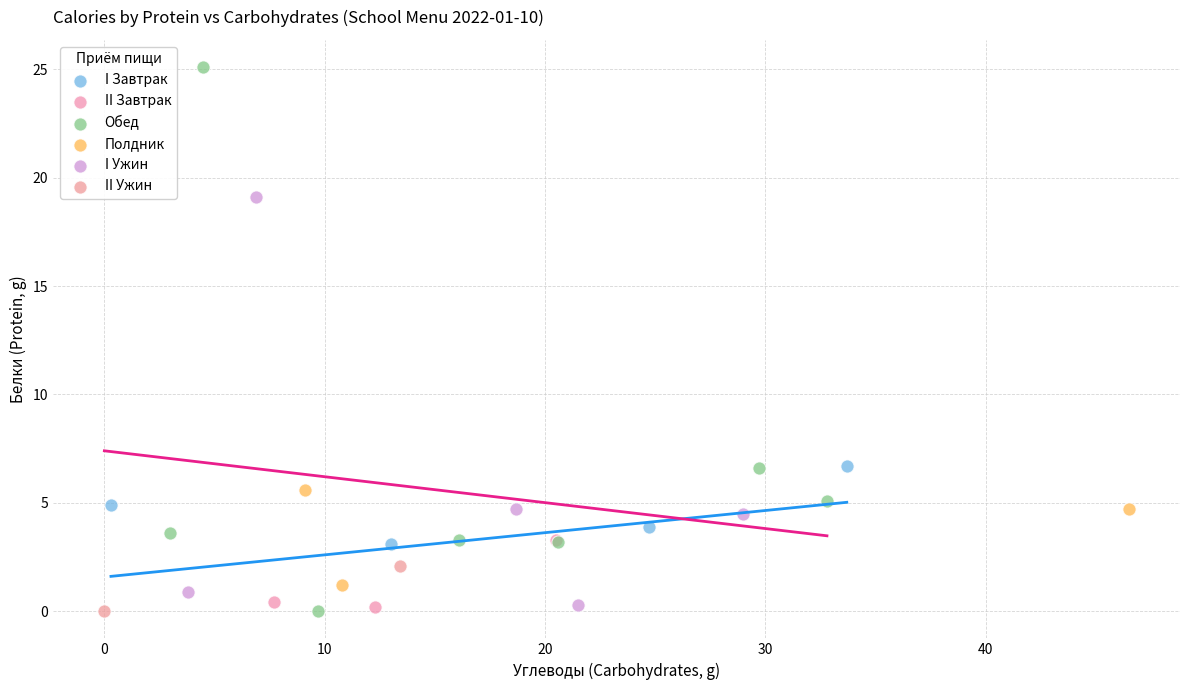

Which series contains the highest Y value?

Обед